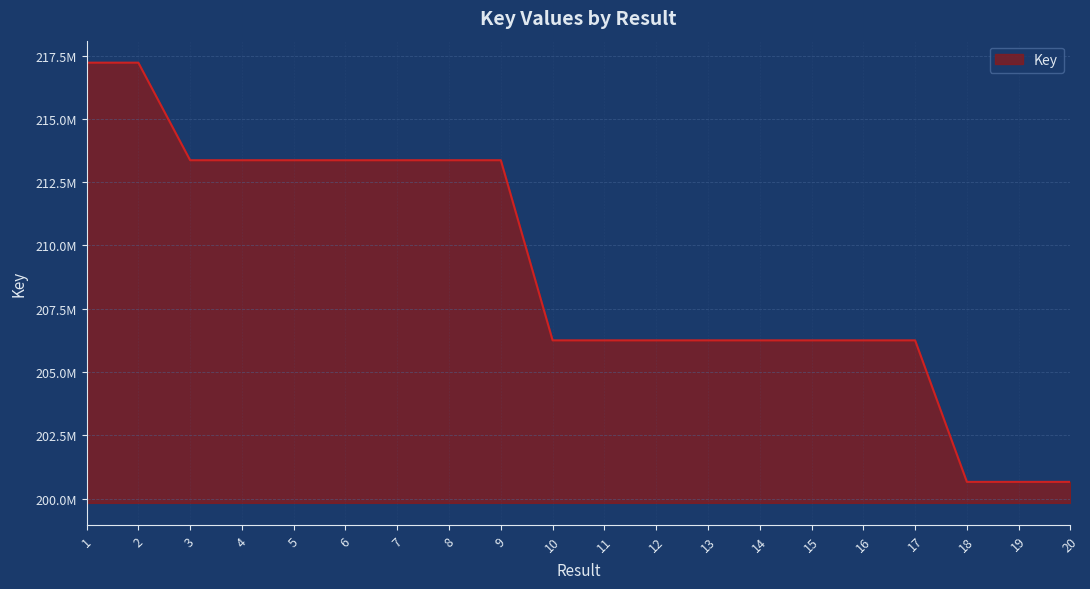

Does the chart have visible grid lines?

Yes